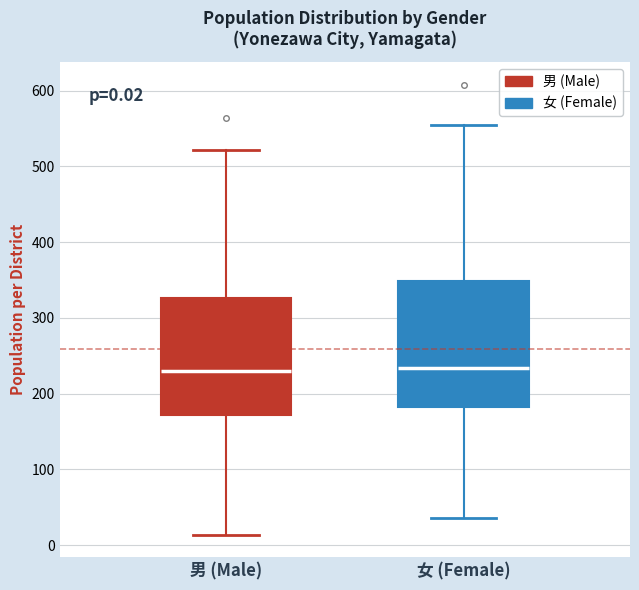

Which box is the tallest, from its lower edge to its upper edge?

女 (Female)